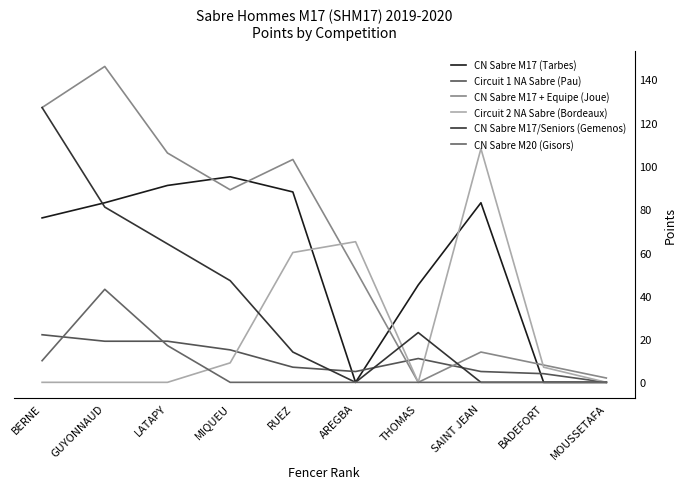

Is it true that CN Sabre M17 (Tarbes) equals 114 at BERNE?

False